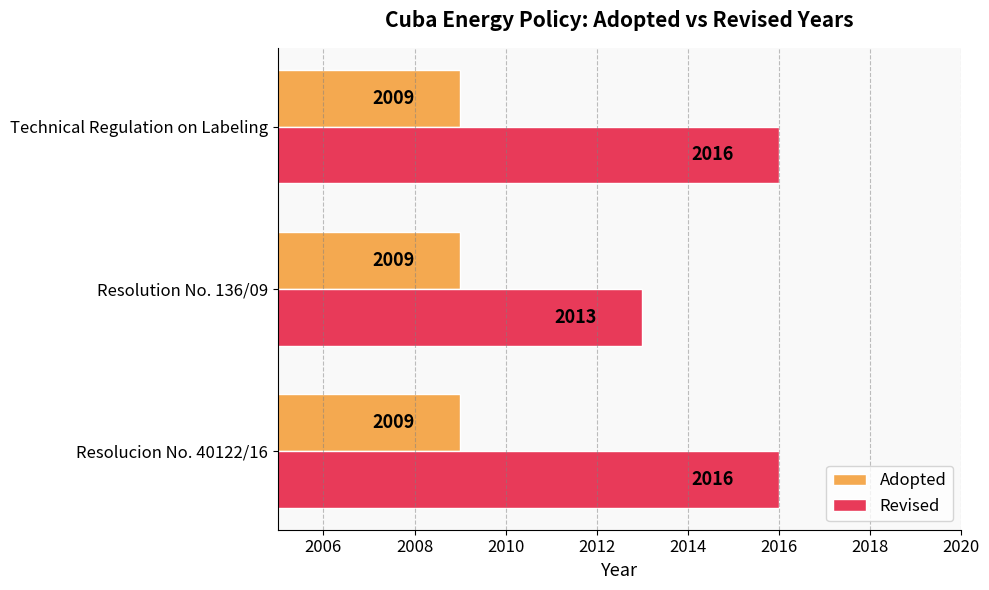

List the series in order of their peak value, highest first.

Revised, Adopted